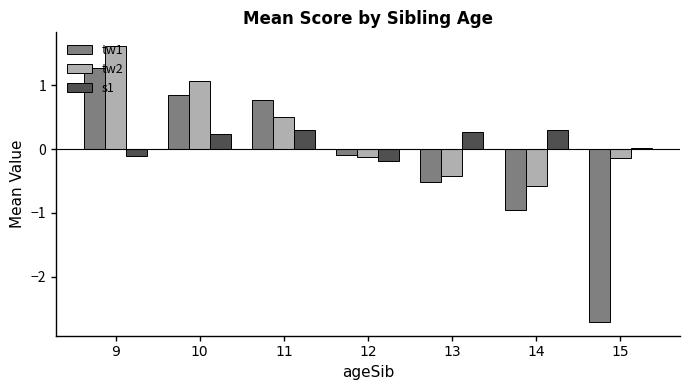

At which category is the sum across all series the highest?

9